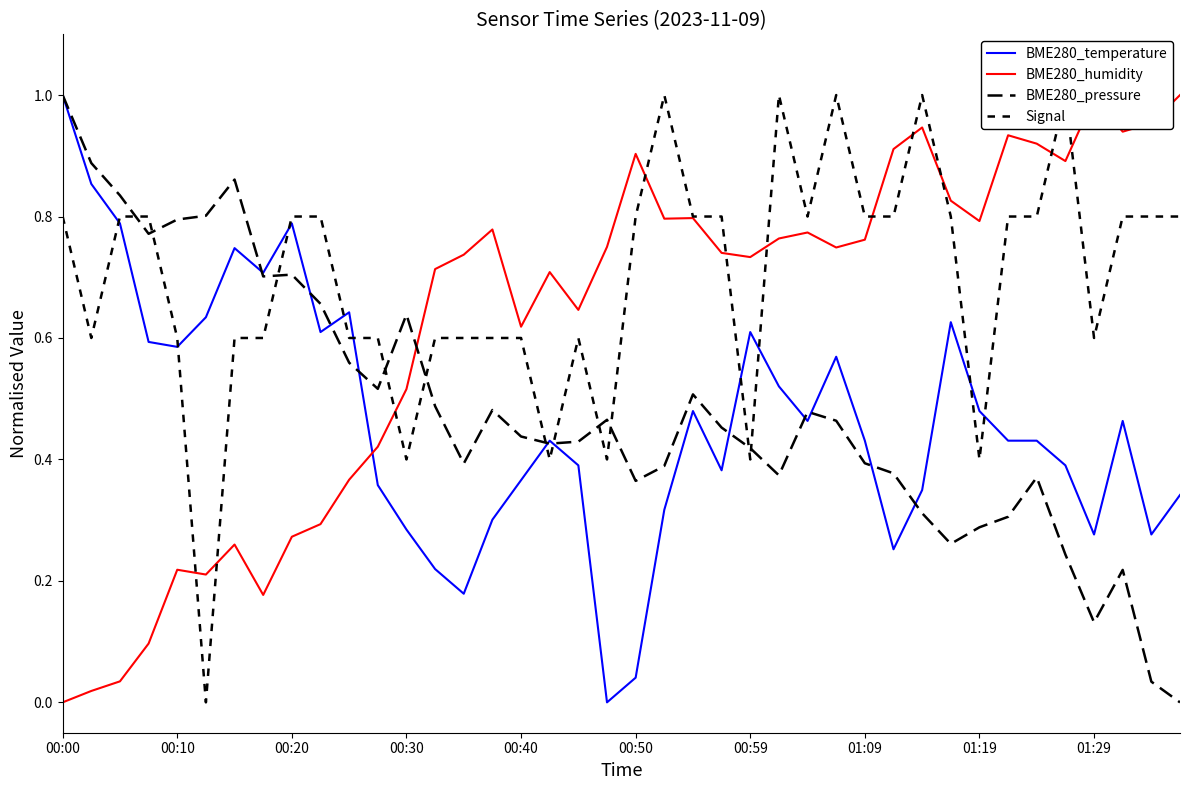

Is it true that BME280_pressure equals 0.6 at 17?

False